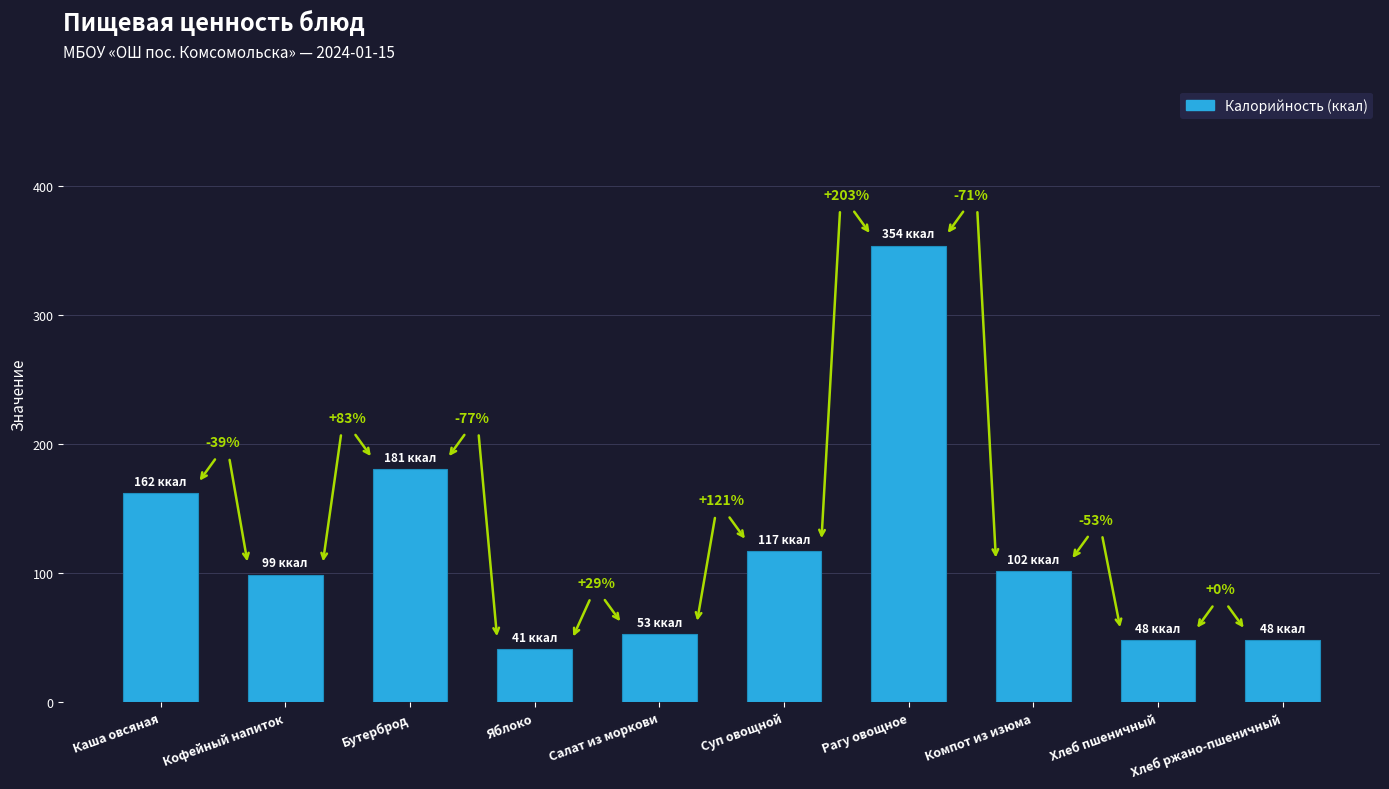

What value does the data have at Кофейный напиток?

99